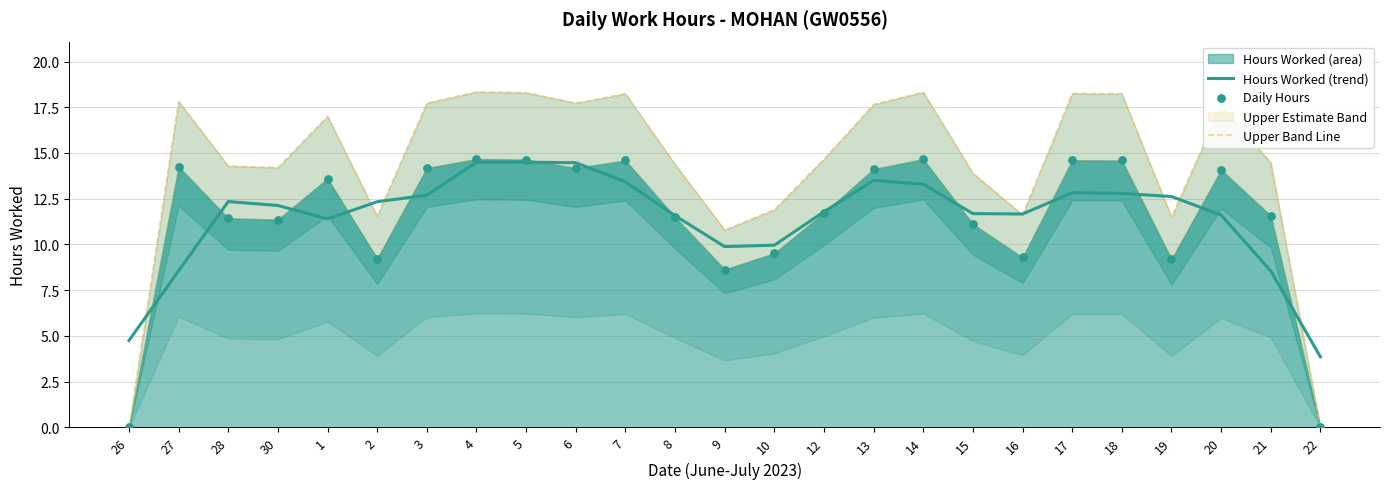

The Hours Worked (trend) series shows 18.0 at 17. True or false?

False